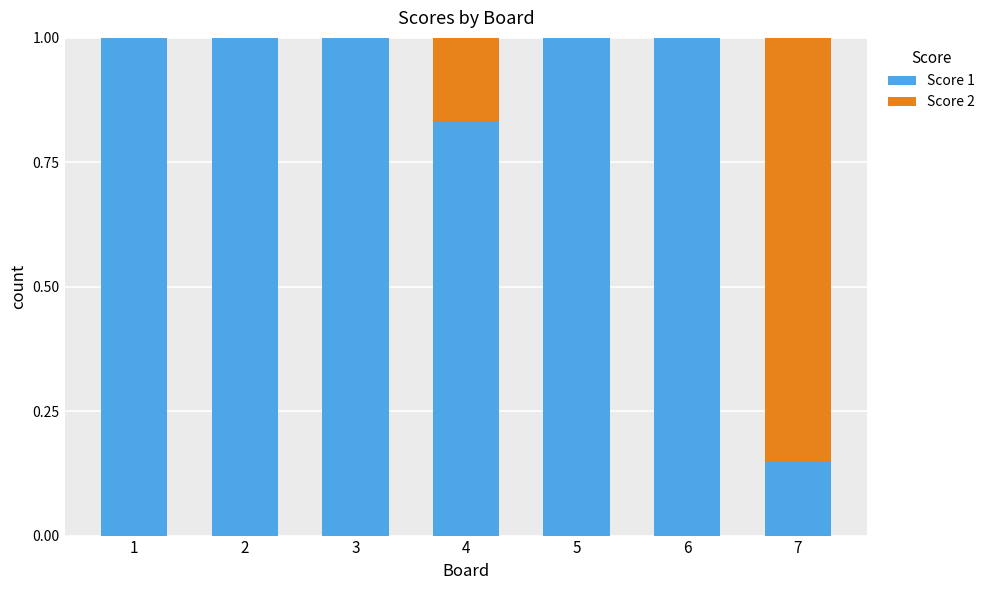

What is the highest value of the Score 1 series?

1.0